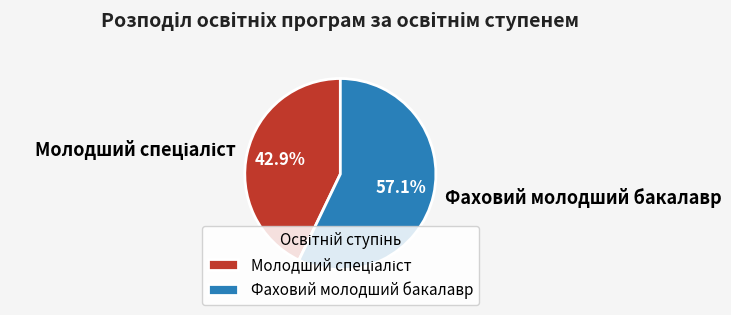

How many slices are in this pie chart?

2